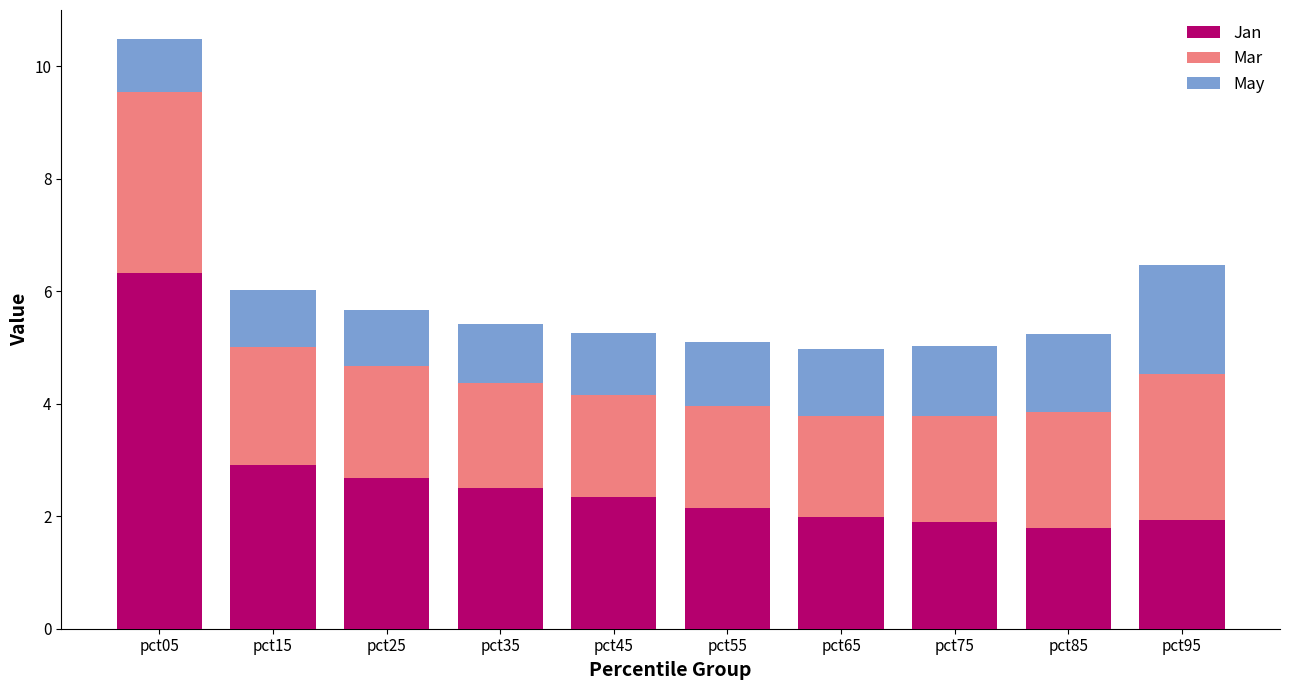

Count the number of data series in this chart.

3